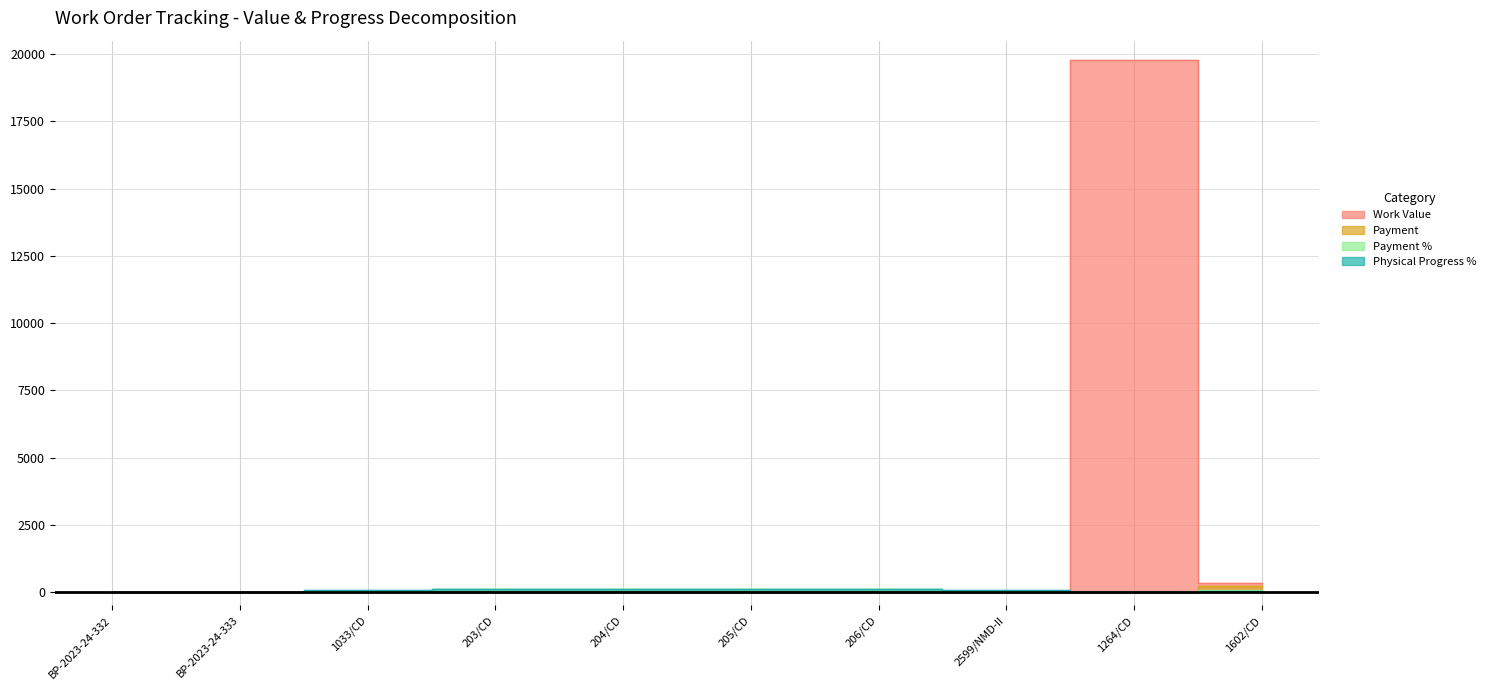

Which series ends up on top after the final intersection of Physical Progress % and Work Value?

Work Value